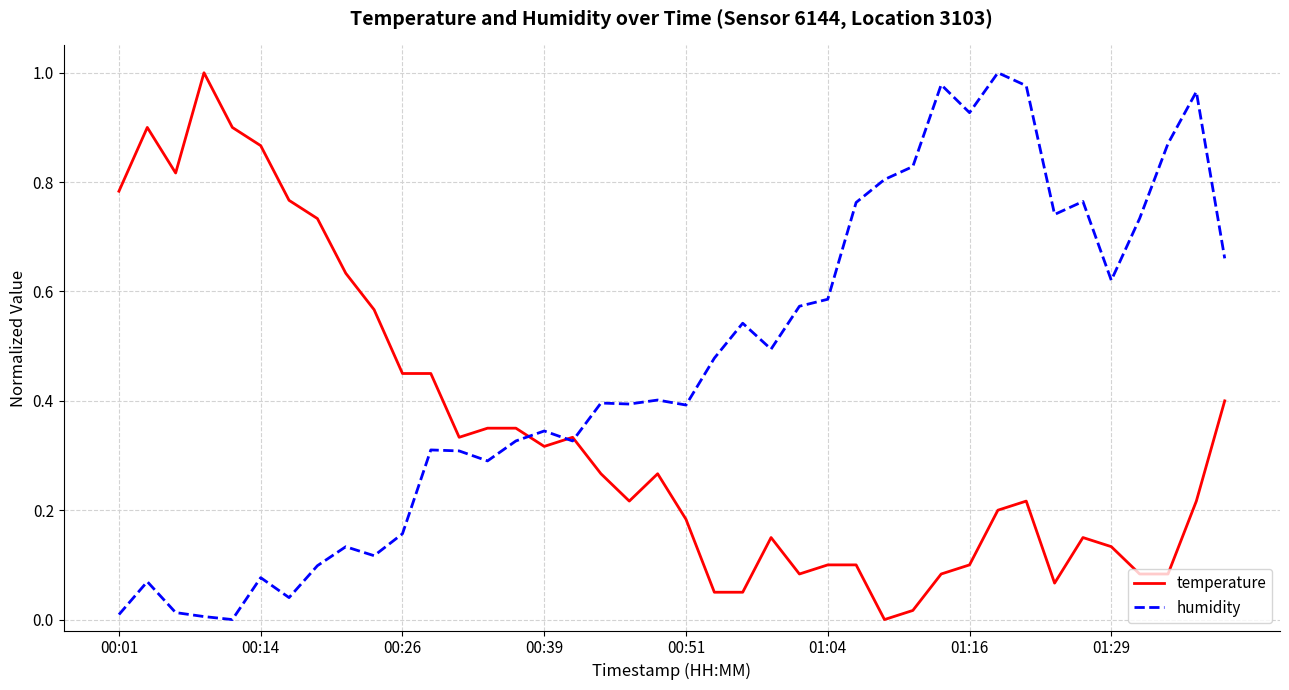

Which series has the largest total across all categories?

humidity